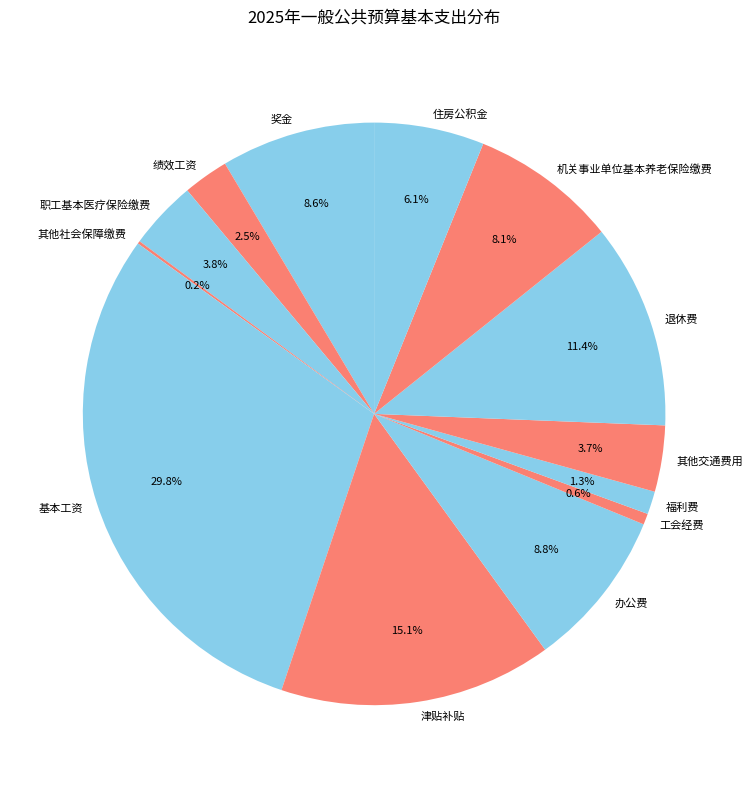

Between 住房公积金 and 退休费, which is larger?

退休费